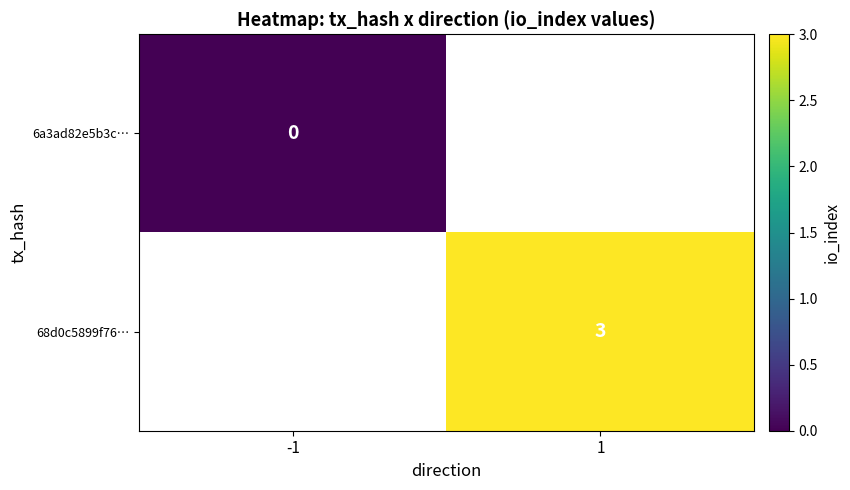

Is the value of 68d0c5899f76… at 1 greater than the value of 6a3ad82e5b3c… at -1?

Yes